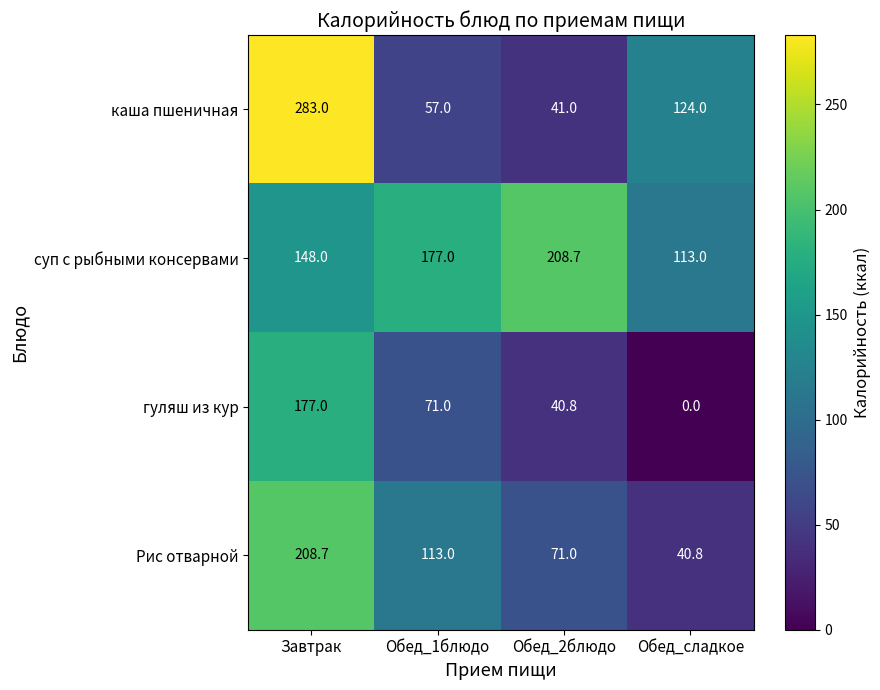

At Обед_2блюдо, list the series in order from smallest to largest.

гуляш из кур, каша пшеничная, Рис отварной, суп с рыбными консервами